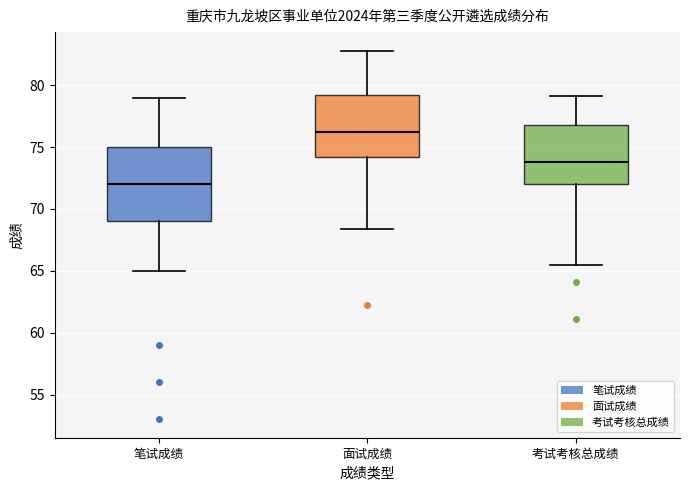

Where is the lower edge of the box for 笔试成绩 on the y-axis? The values are not printed on the chart, so give them approximately, as read against the axis.

69.0